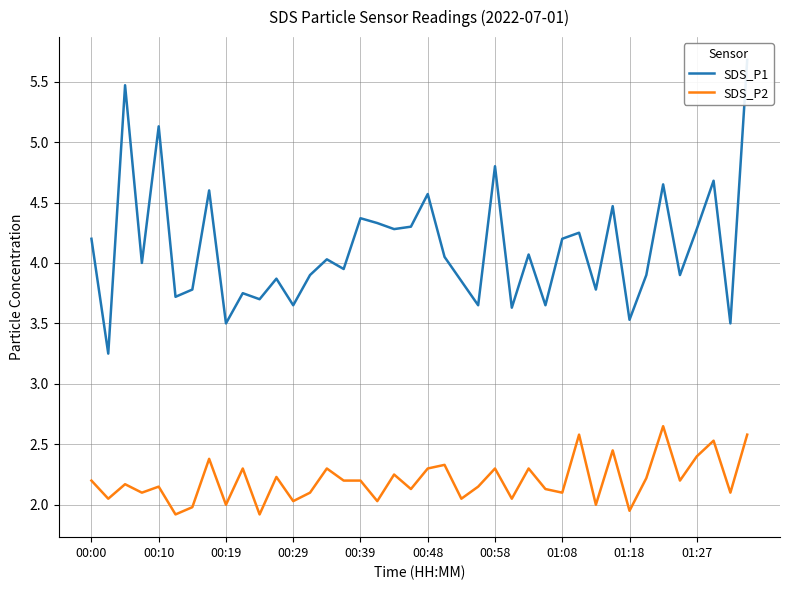

True or false: SDS_P2 and SDS_P1 intersect in this chart.

False